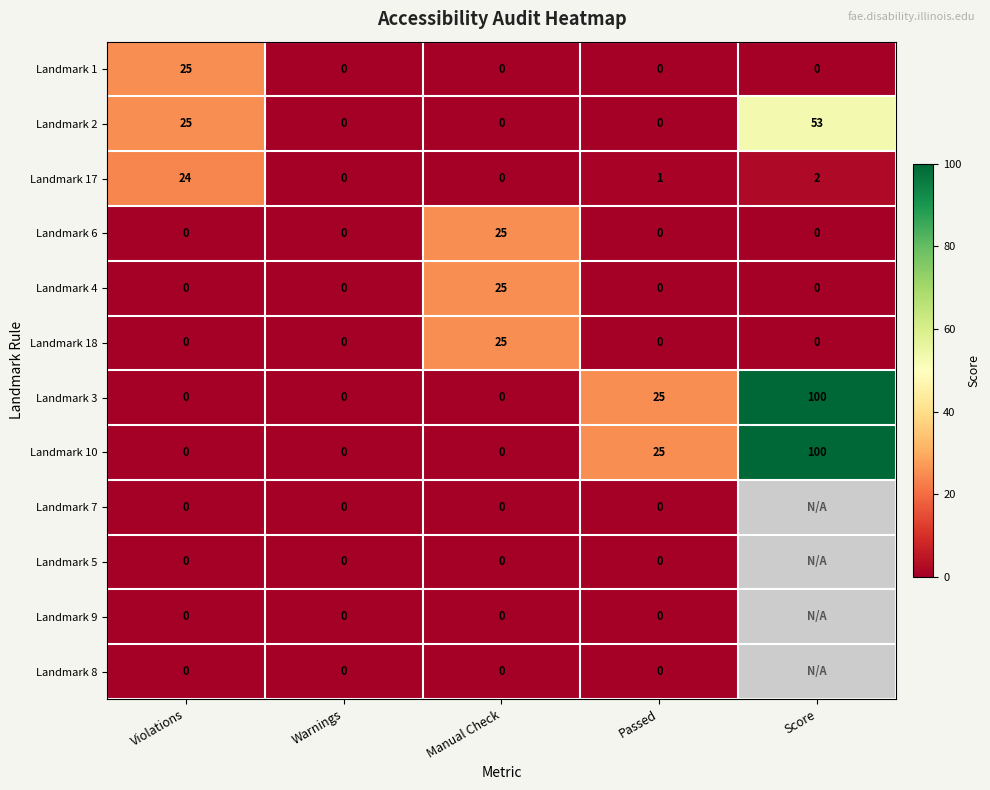

What is the average value of the Landmark 1 series?

5